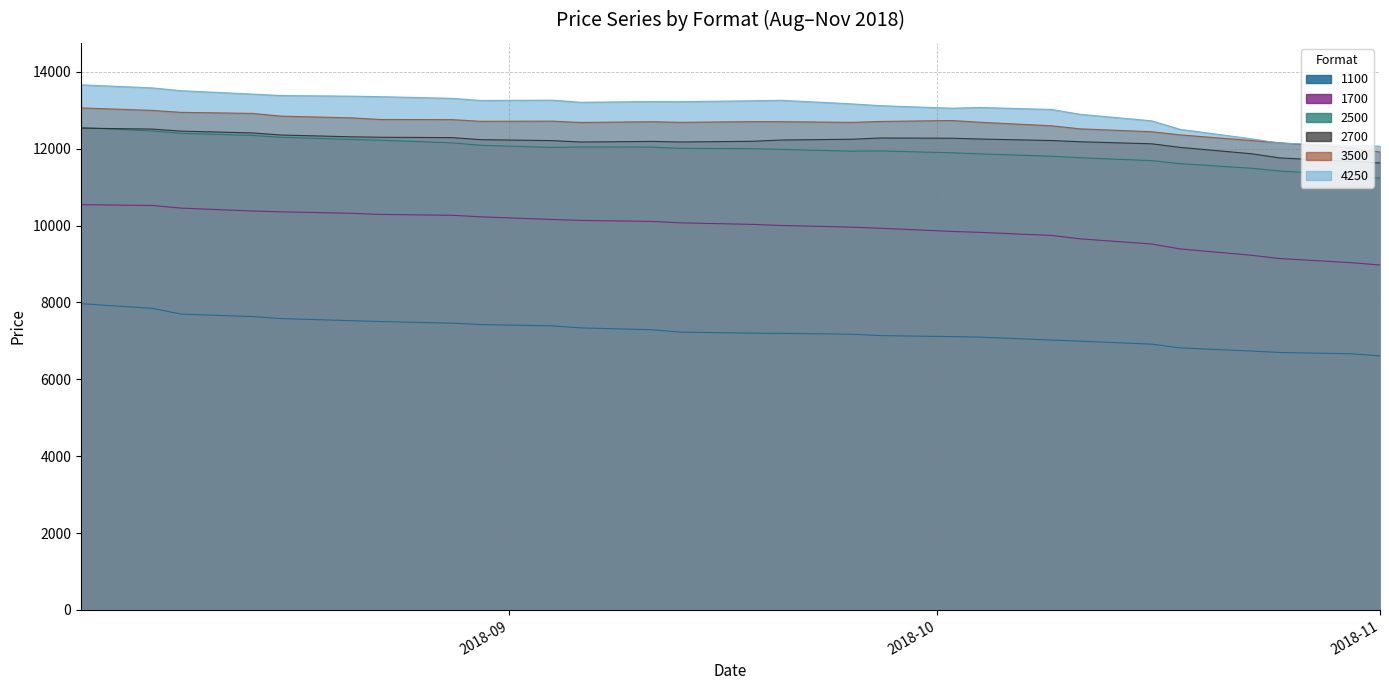

Reading left to right, extract all data points from this chart.

1100: 7968	7847	7697	7633	7581	7525	7503	7461	7425	7391	7338	7290	7228	7202	7196	7174	7137	7112	7098	7022	6992	6915	6818	6735	6698	6665	6608
1700: 10544	10522	10454	10379	10358	10319	10290	10267	10227	10159	10134	10108	10071	10031	10003	9959	9930	9848	9823	9743	9654	9521	9392	9227	9141	9035	8973
2500: 12550	12460	12400	12345	12297	12240	12220	12152	12088	12033	12045	12041	12008	12001	11982	11935	11941	11894	11864	11804	11764	11689	11611	11491	11418	11317	11228
2700: 12534	12510	12457	12410	12356	12308	12297	12288	12235	12210	12174	12189	12175	12192	12225	12246	12278	12272	12251	12212	12180	12127	12034	11868	11759	11669	11629
3500: 13060	12996	12945	12918	12847	12801	12759	12756	12712	12717	12682	12701	12685	12704	12703	12684	12708	12733	12687	12595	12516	12441	12359	12212	12153	12017	11915
4250: 13661	13581	13509	13421	13383	13366	13353	13310	13254	13263	13207	13226	13223	13246	13259	13166	13119	13053	13072	13020	12894	12725	12503	12257	12144	12082	12065